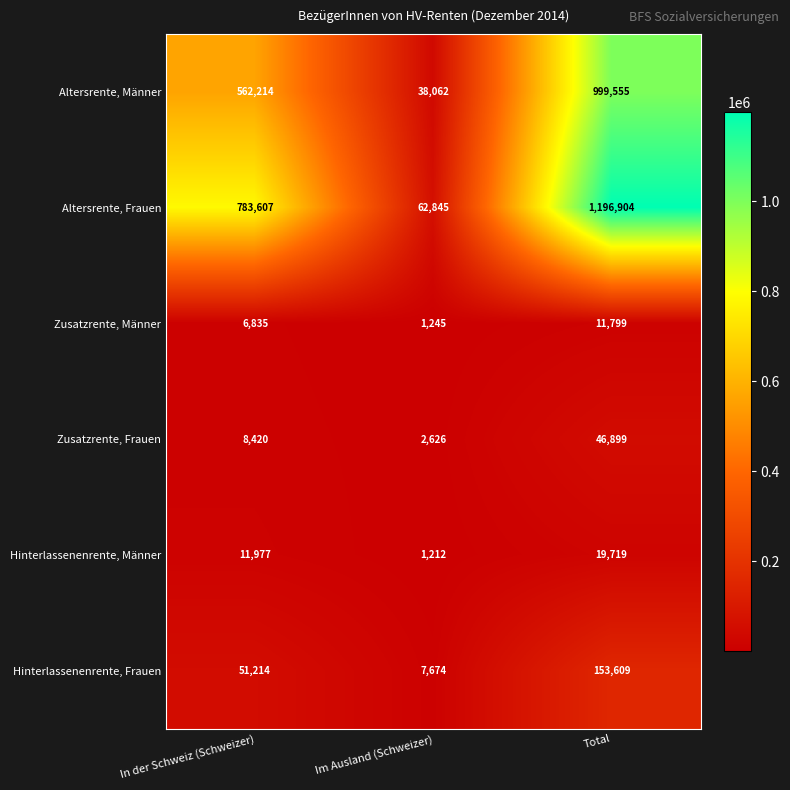

Reading right to left, list all the values displayed in this chart.

Altersrente, Männer: Total=999555	Im Ausland (Schweizer)=38062	In der Schweiz (Schweizer)=562214
Altersrente, Frauen: Total=1196904	Im Ausland (Schweizer)=62845	In der Schweiz (Schweizer)=783607
Zusatzrente, Männer: Total=11799	Im Ausland (Schweizer)=1245	In der Schweiz (Schweizer)=6835
Zusatzrente, Frauen: Total=46899	Im Ausland (Schweizer)=2626	In der Schweiz (Schweizer)=8420
Hinterlassenenrente, Männer: Total=19719	Im Ausland (Schweizer)=1212	In der Schweiz (Schweizer)=11977
Hinterlassenenrente, Frauen: Total=153609	Im Ausland (Schweizer)=7674	In der Schweiz (Schweizer)=51214